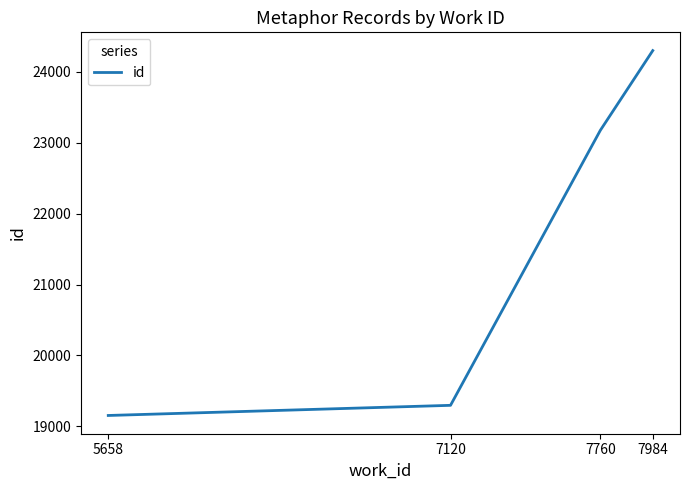

How many distinct data groups are displayed?

1